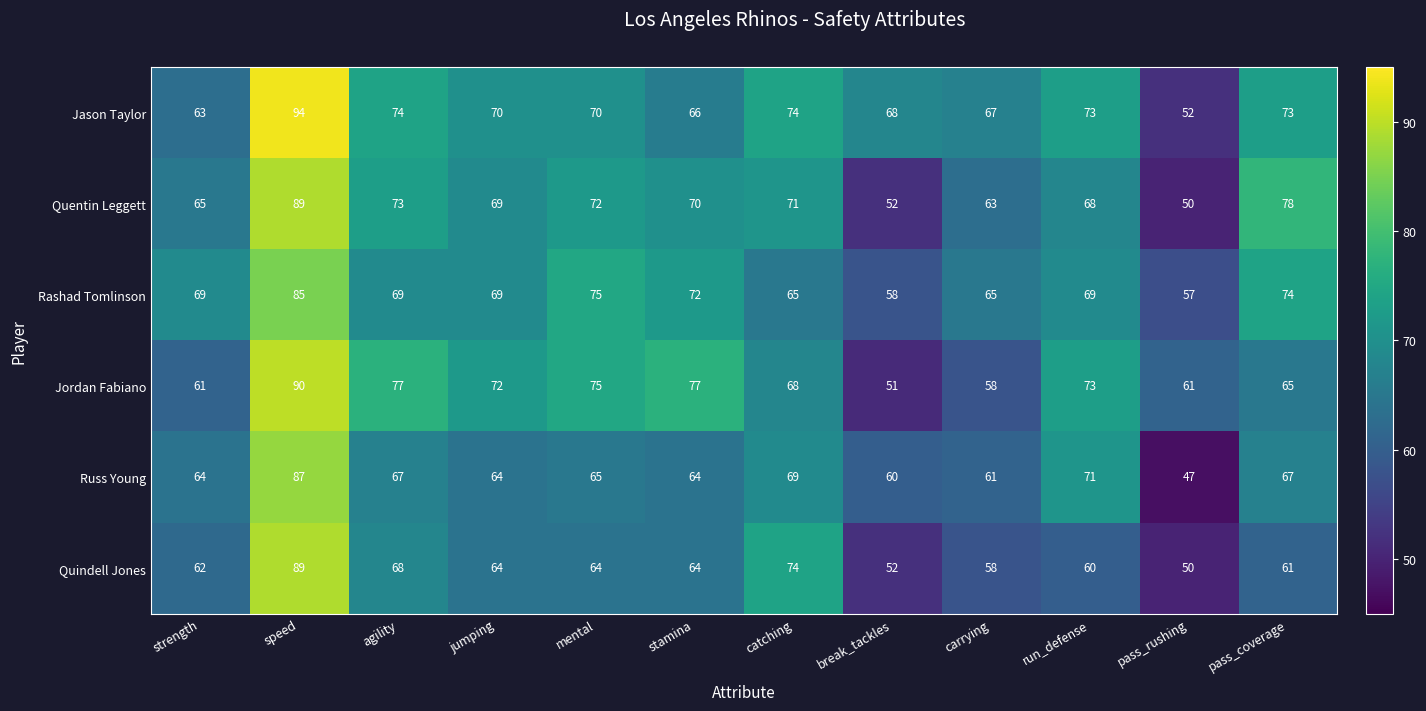

What is the difference between the maximum and minimum values in the Jordan Fabiano series?

39